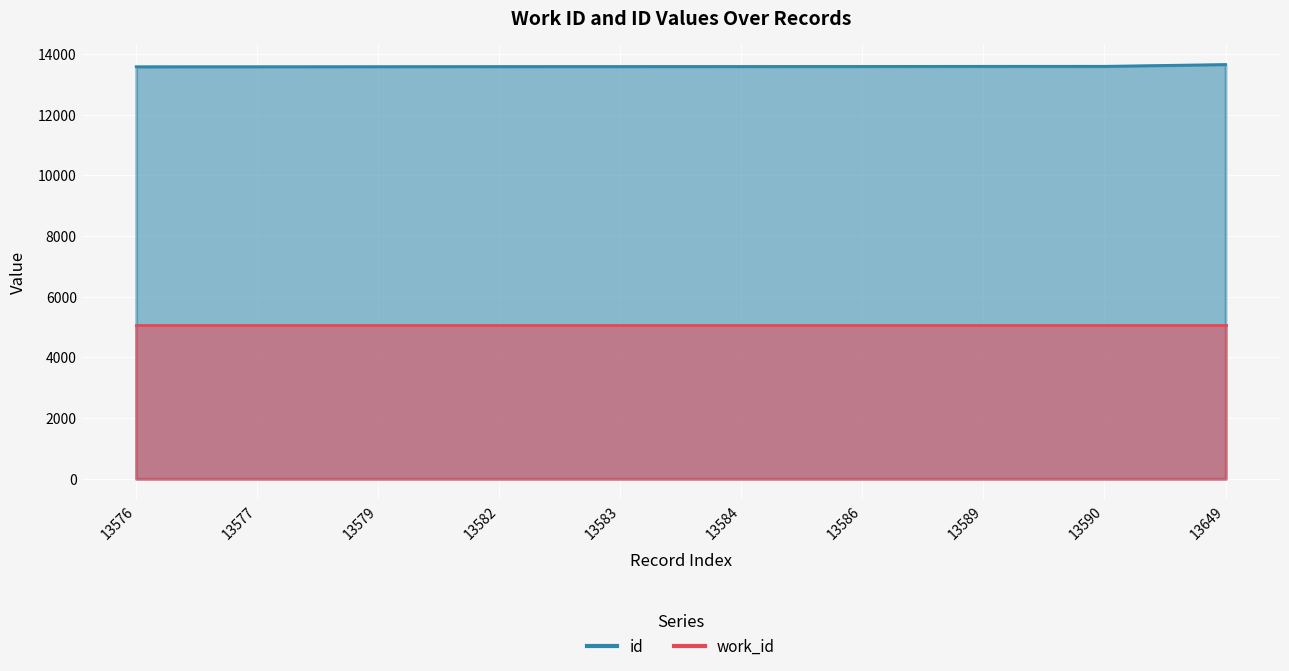

Between 13576 and 13589, which is larger?

13589